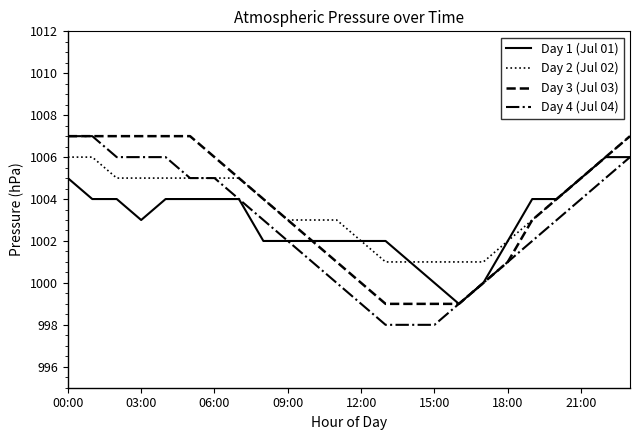

What is the highest value of the Day 2 (Jul 02) series?

1007